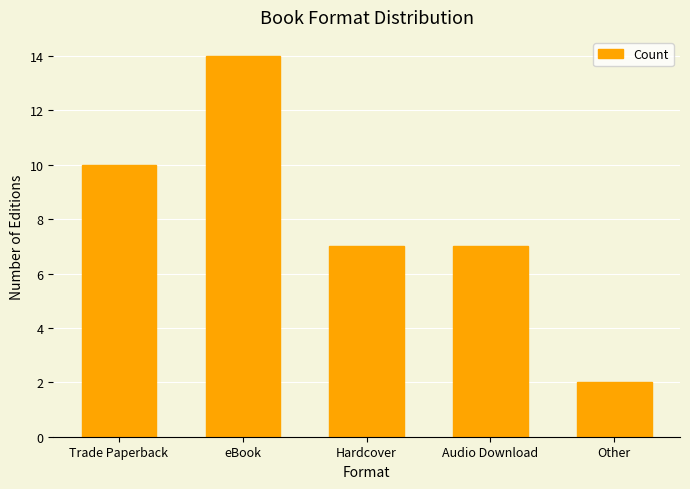

The chart shows a value of 3 at Other. True or false?

False